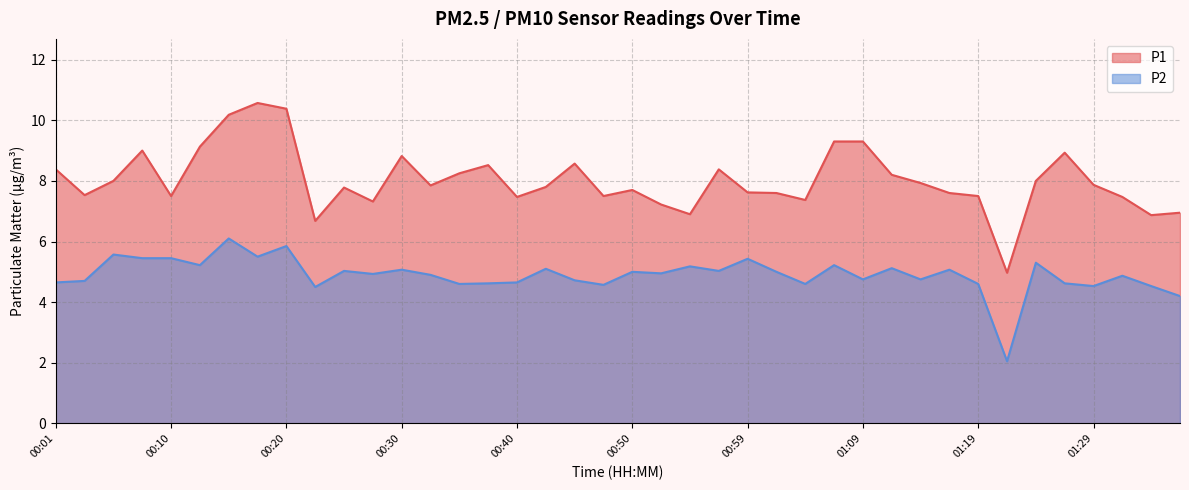

How many categories are shown in the chart?

40